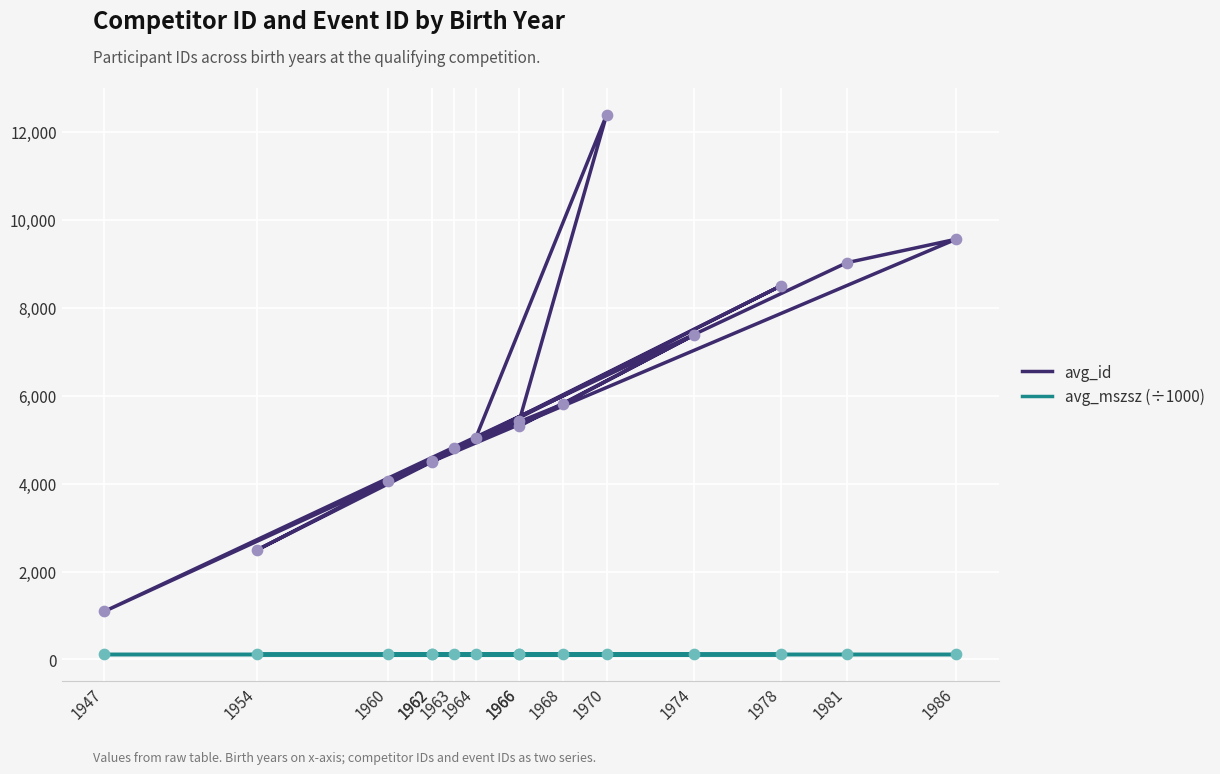

At how many categories does at least one series exceed 8875?

3